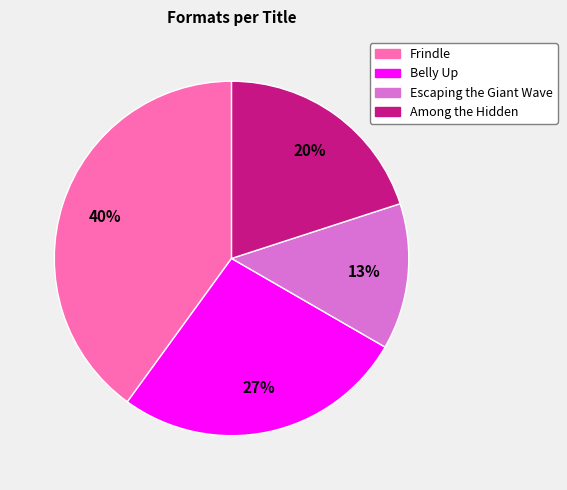

What is the ratio of the value at Escaping the Giant Wave to the value at Belly Up?

0.5